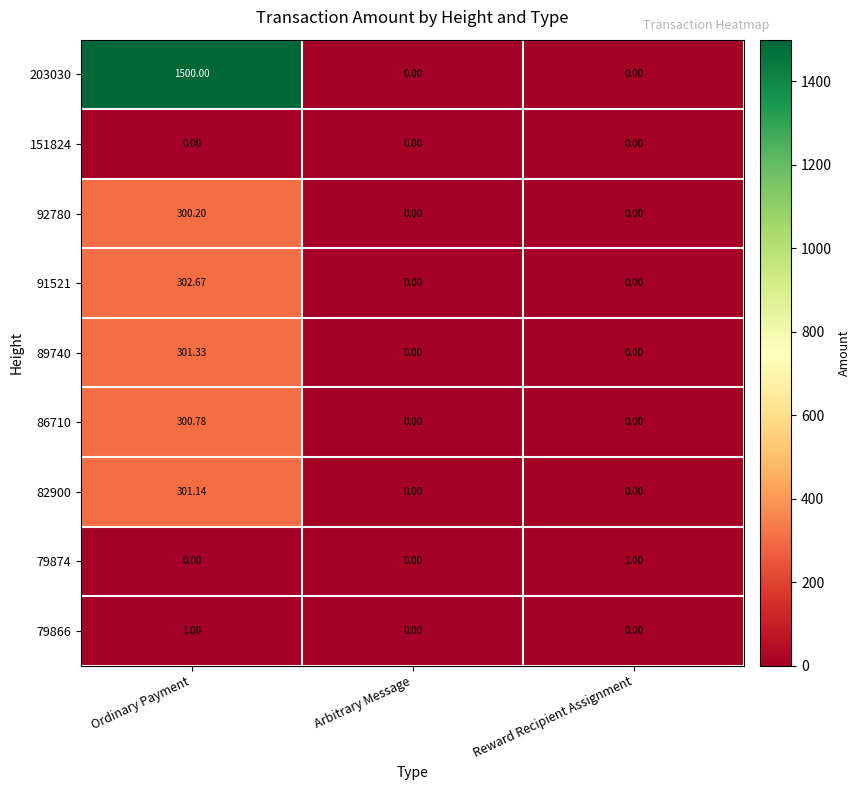

Which series has the largest range (max minus min)?

203030